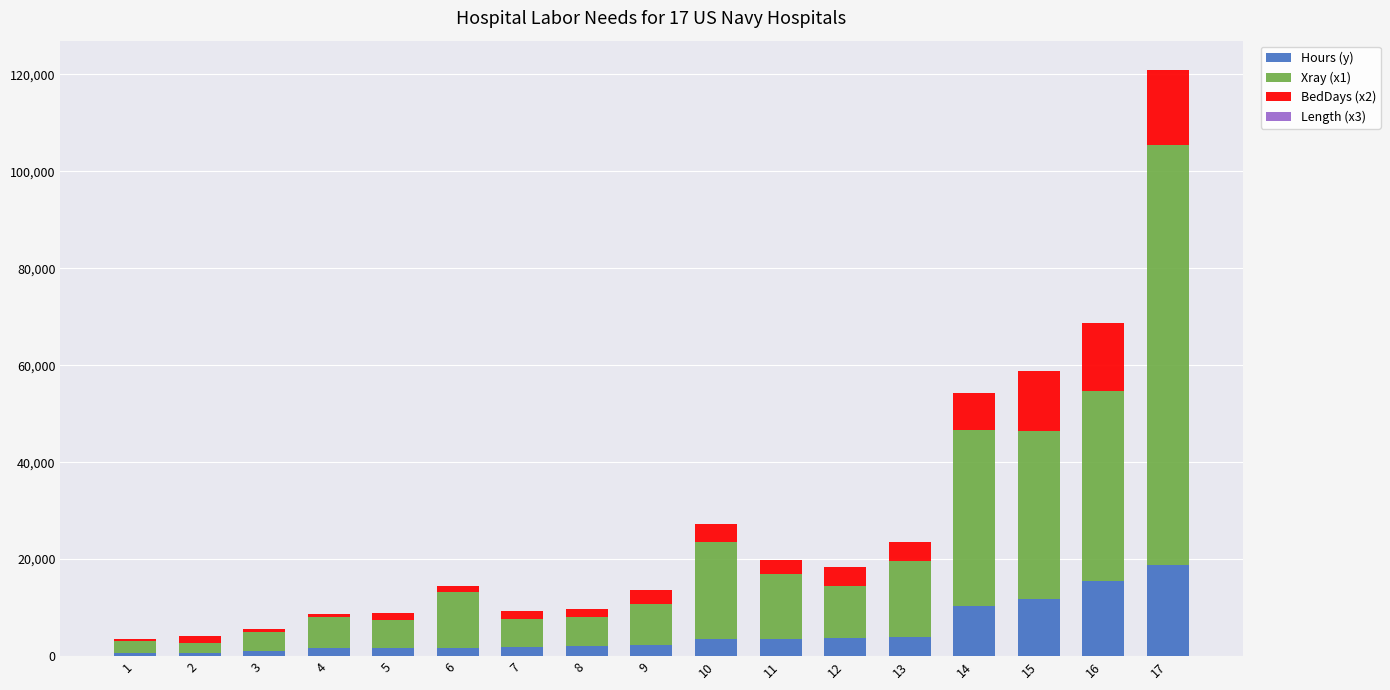

What is the maximum value for Hours (y)?

18854.5